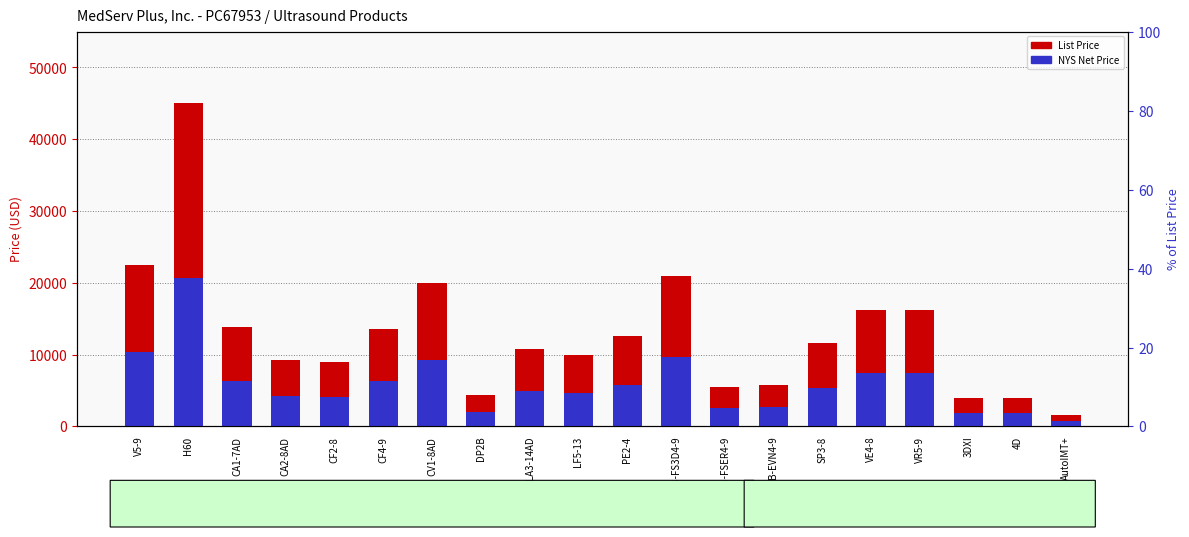

List the series in order of their overall mean, highest first.

List Price, NYS Net Price